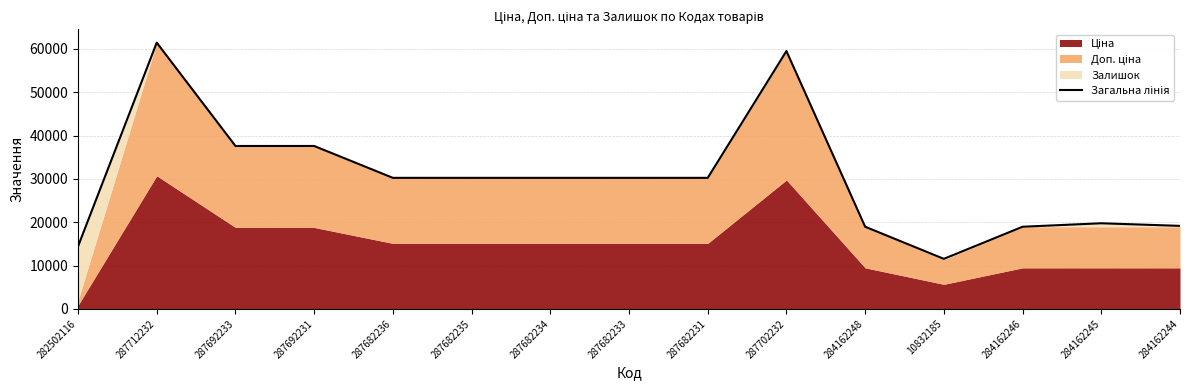

List the labels in order of value, smallest first.

10832185, 282502116, 284162248, 284162246, 284162244, 284162245, 287682236, 287682235, 287682234, 287682233, 287682231, 287692233, 287692231, 287702232, 287712232